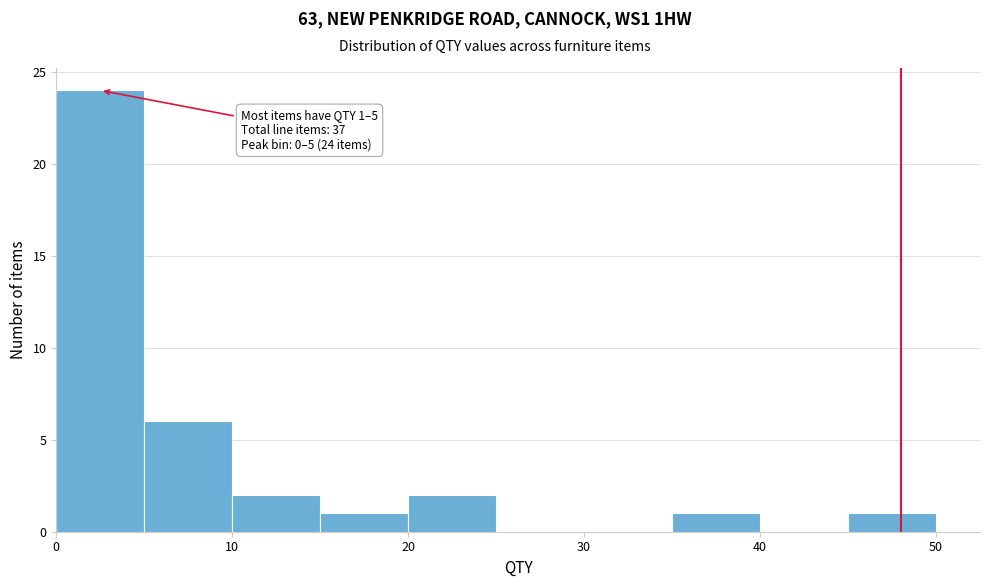

Over which range of the x-axis is the bar tallest?

0 to 5